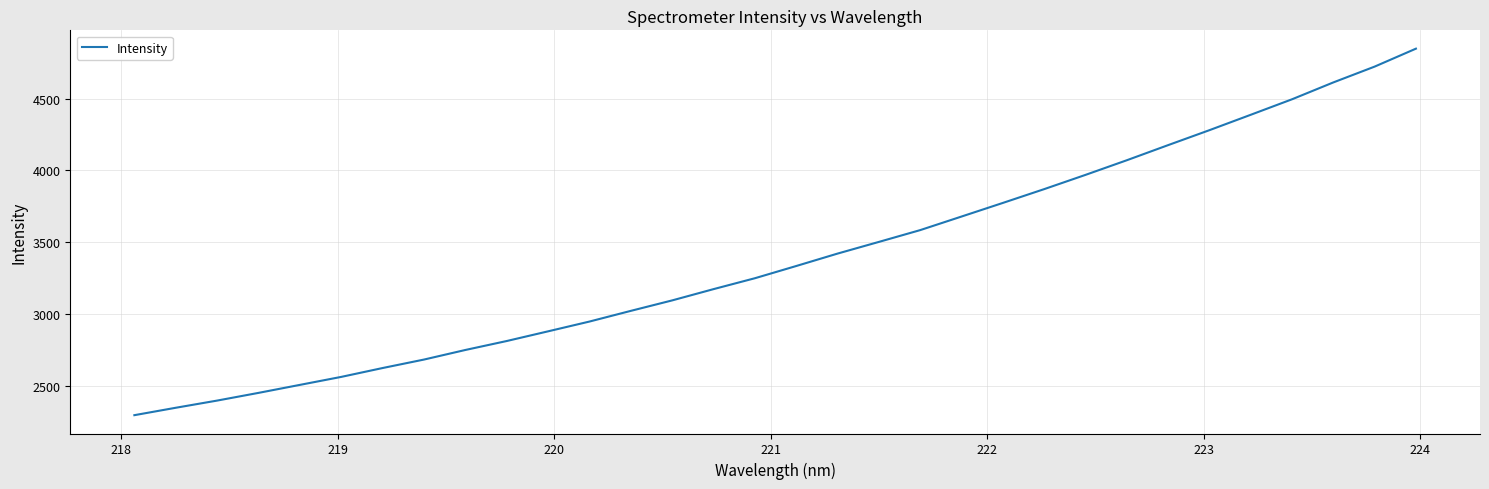

What is the maximum value shown in the chart?

4846.4